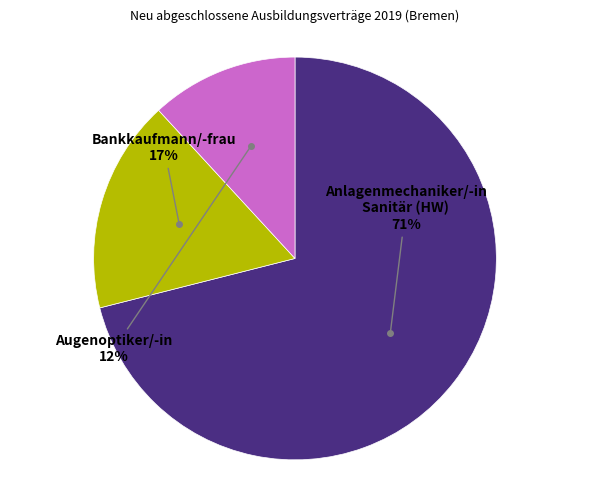

Is there any slice that represents more than half of the pie?

Yes